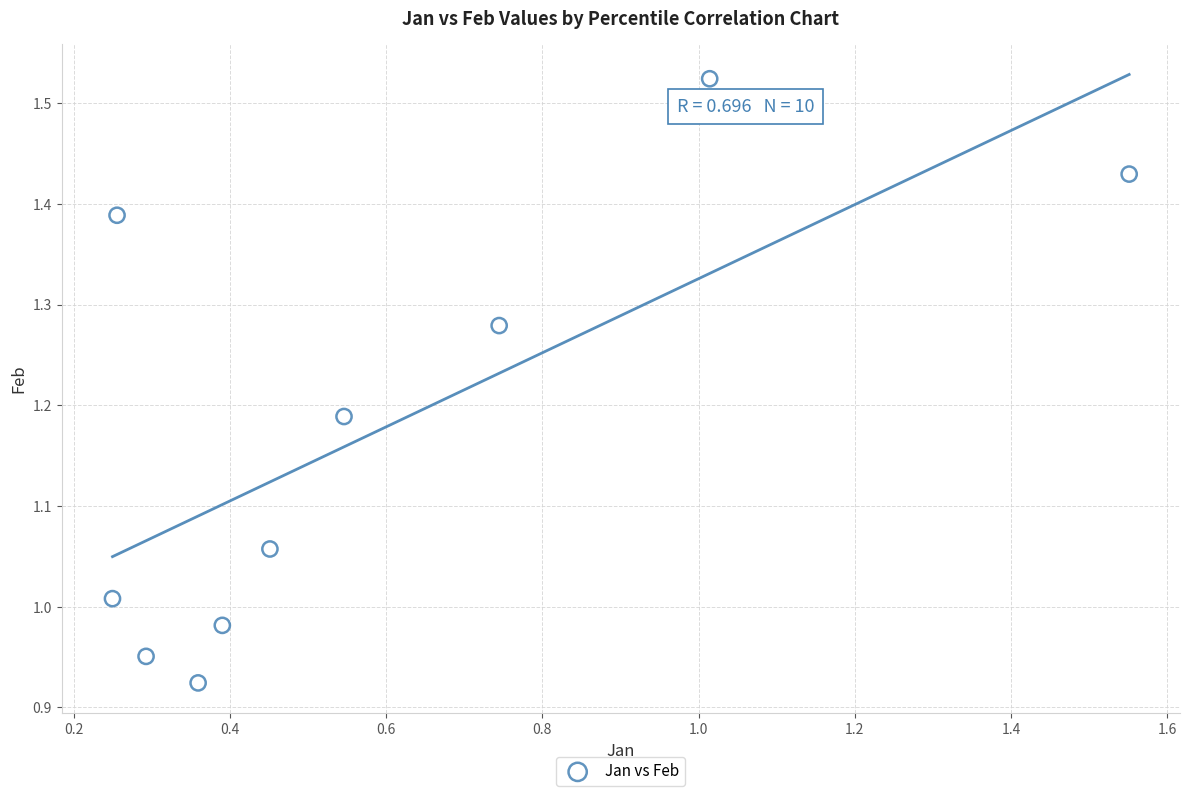

What is the average X value?

0.6